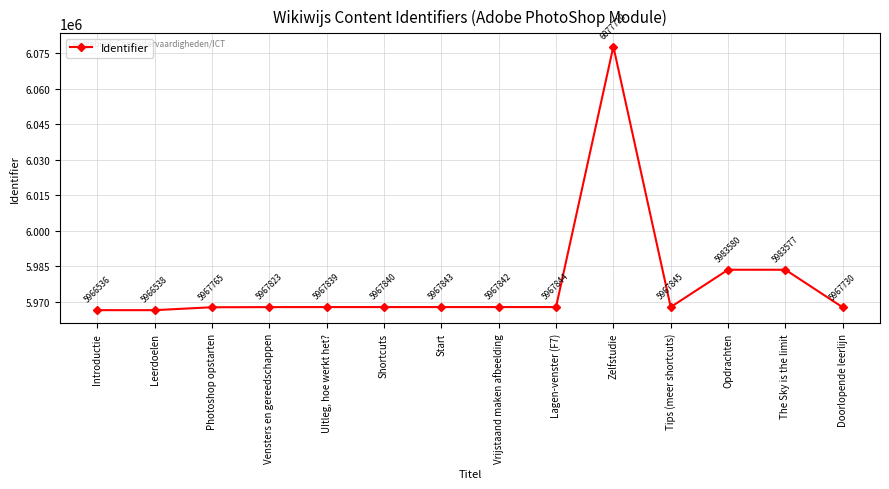

What is the average value?

5977737